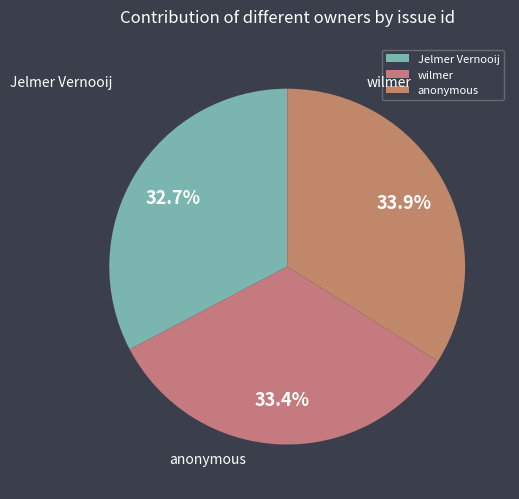

Count the number of slices in the pie.

3